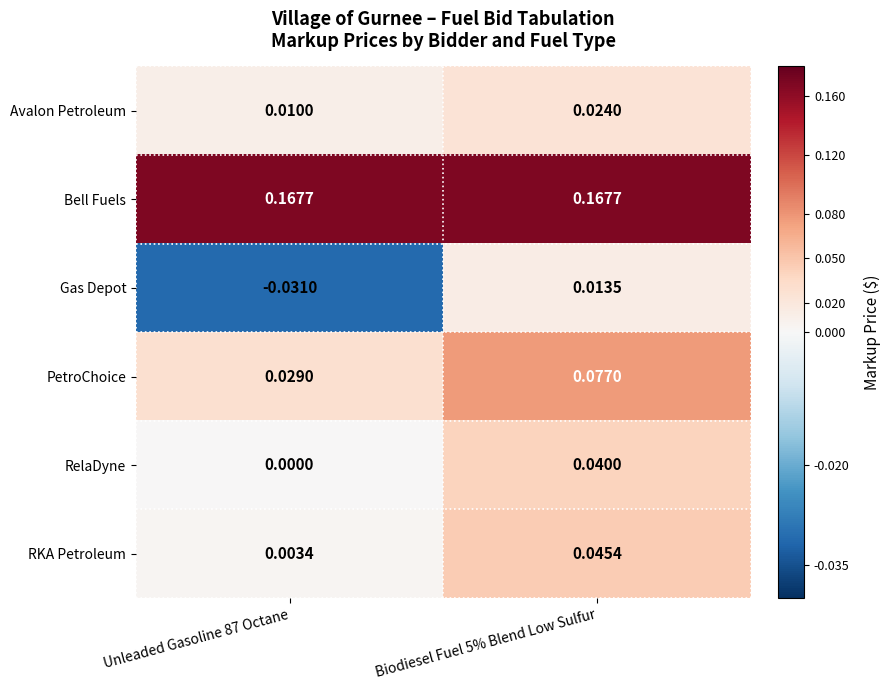

Between Unleaded Gasoline 87 Octane and Biodiesel Fuel 5% Blend Low Sulfur, which series saw the biggest shift?

PetroChoice